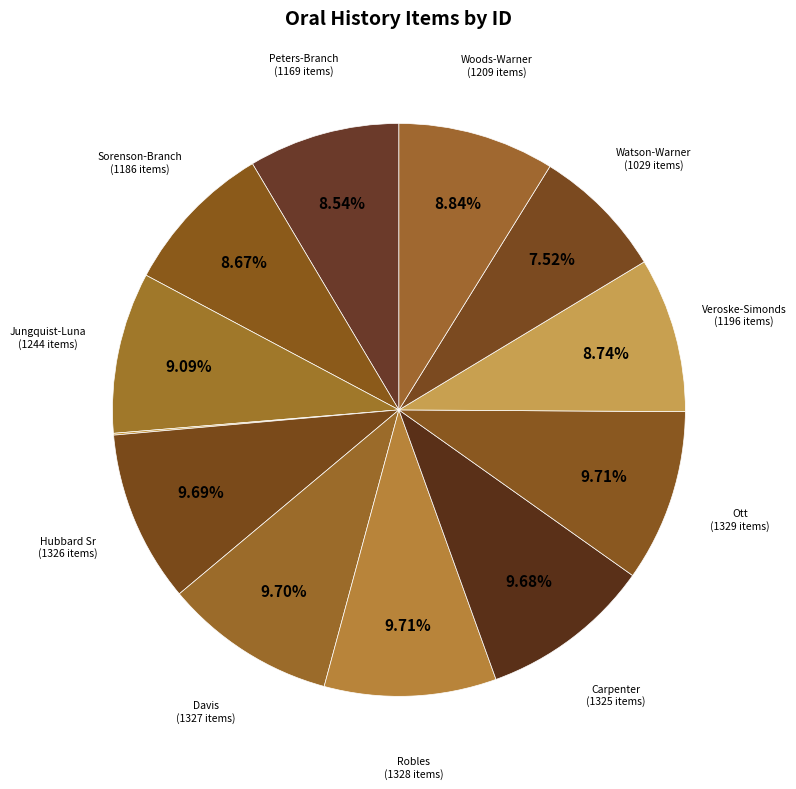

To the nearest percent, what is the difference between the largest and smallest slice percentages?

10%